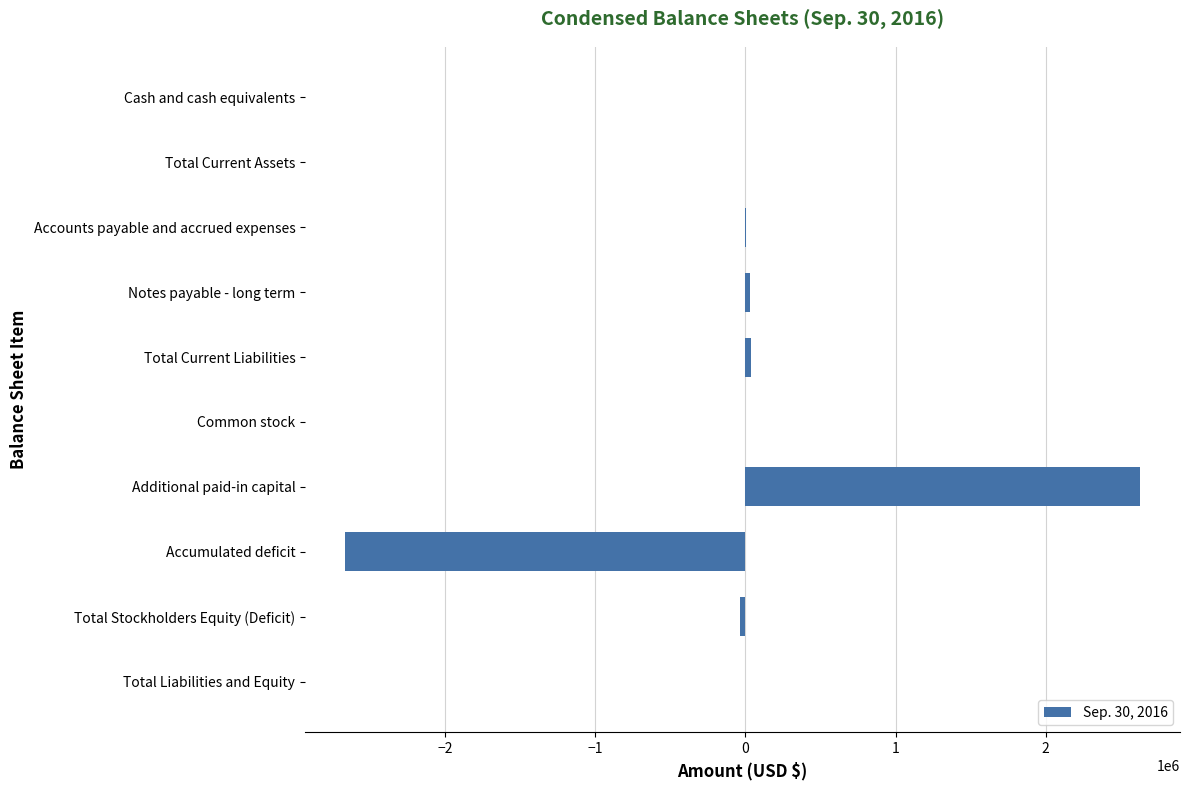

What is the sum of all values?

820